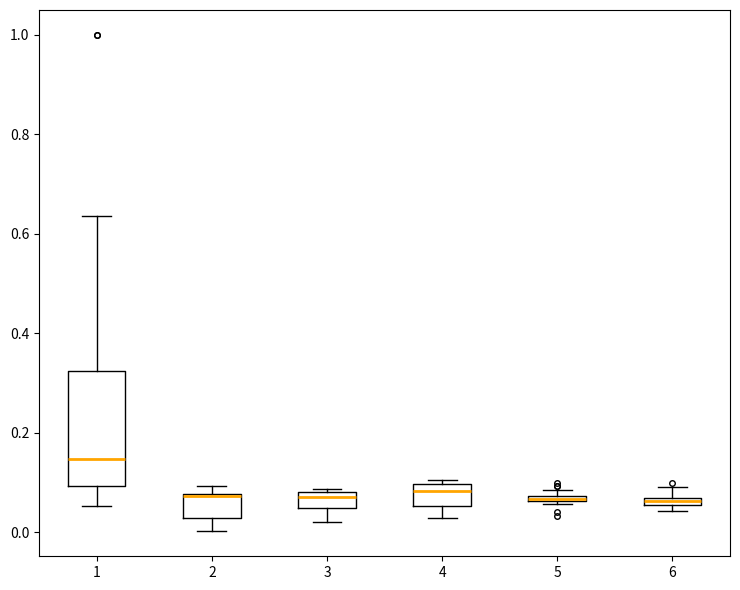

Where does the lower whisker of the box at x = 3 end on the y-axis? The values are not printed on the chart, so give them approximately, as read against the axis.

0.02